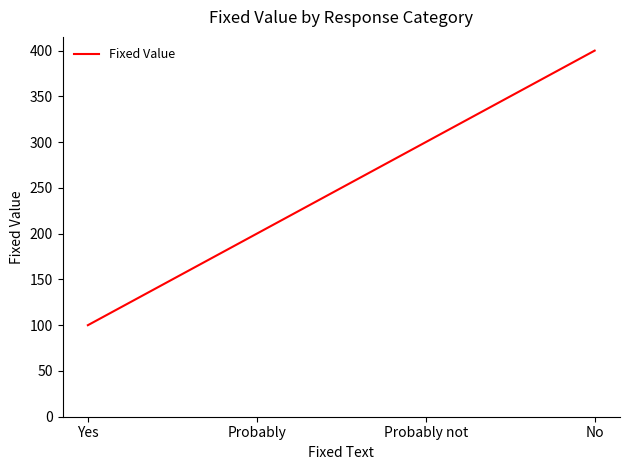

True or false: the data shows 200 at Probably.

True